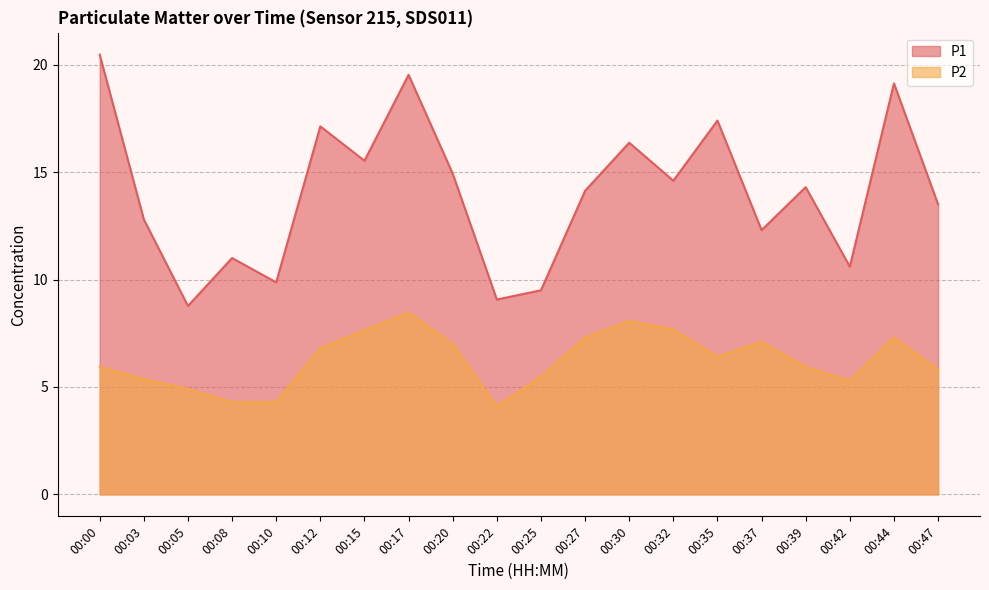

Which category has the highest value in the P1 series?

00:00